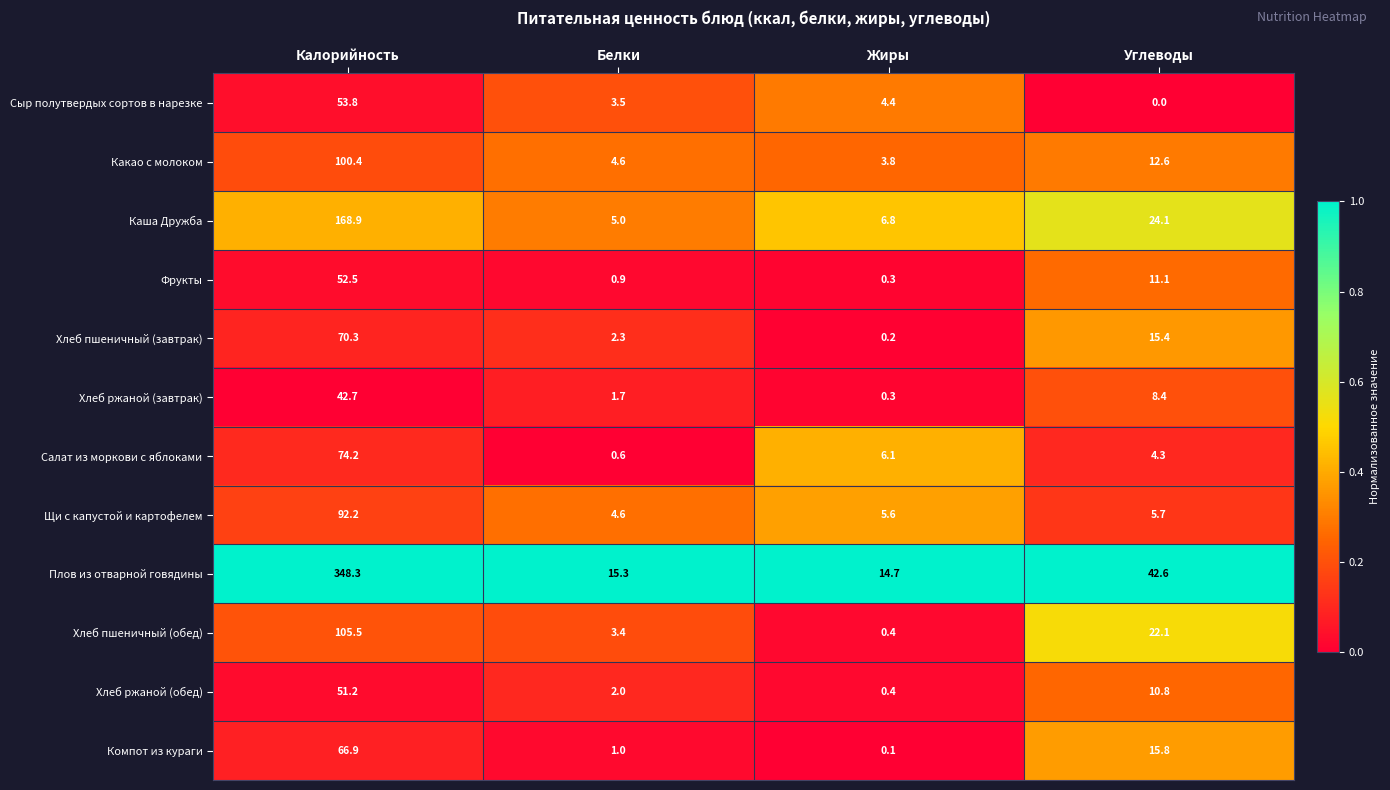

The Компот из кураги series shows 8.8 at Углеводы. True or false?

False